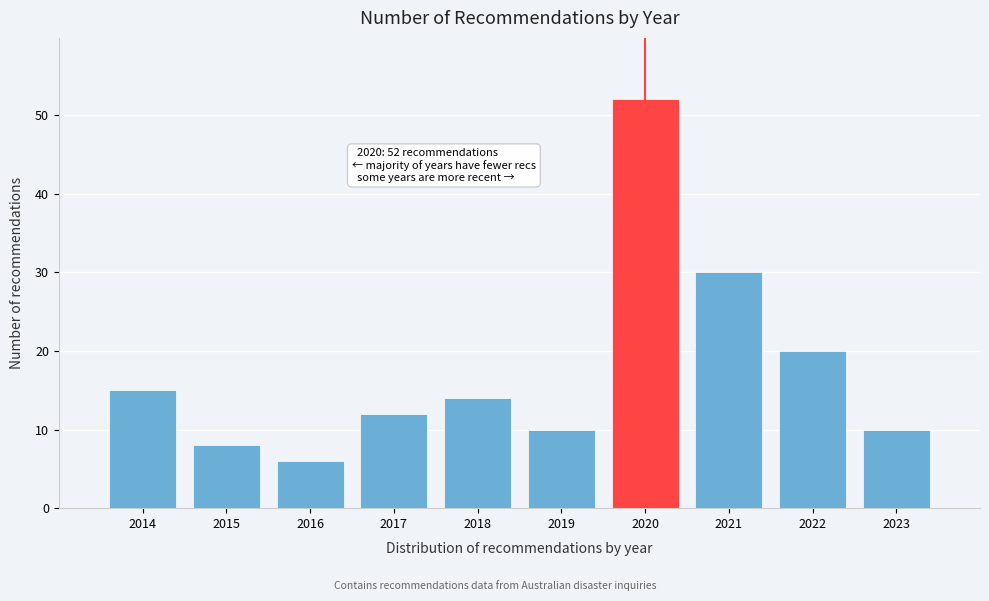

Reading left to right, transcribe all the data shown in this chart.

15	8	6	12	14	10	52	30	20	10